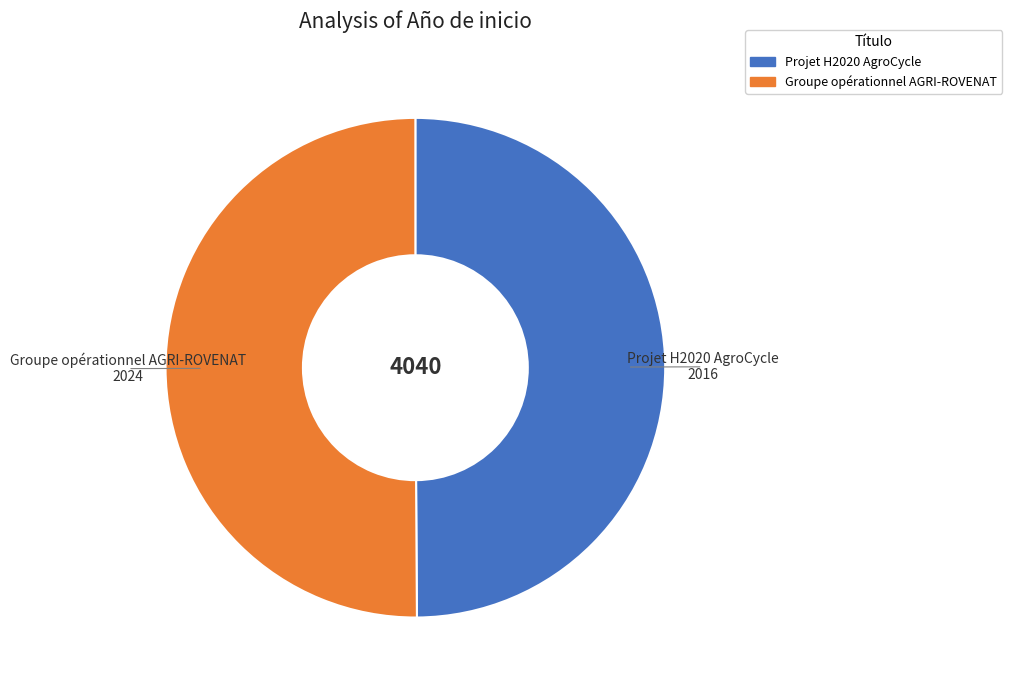

True or false: Projet H2020 AgroCycle accounts for 64% of the total.

False